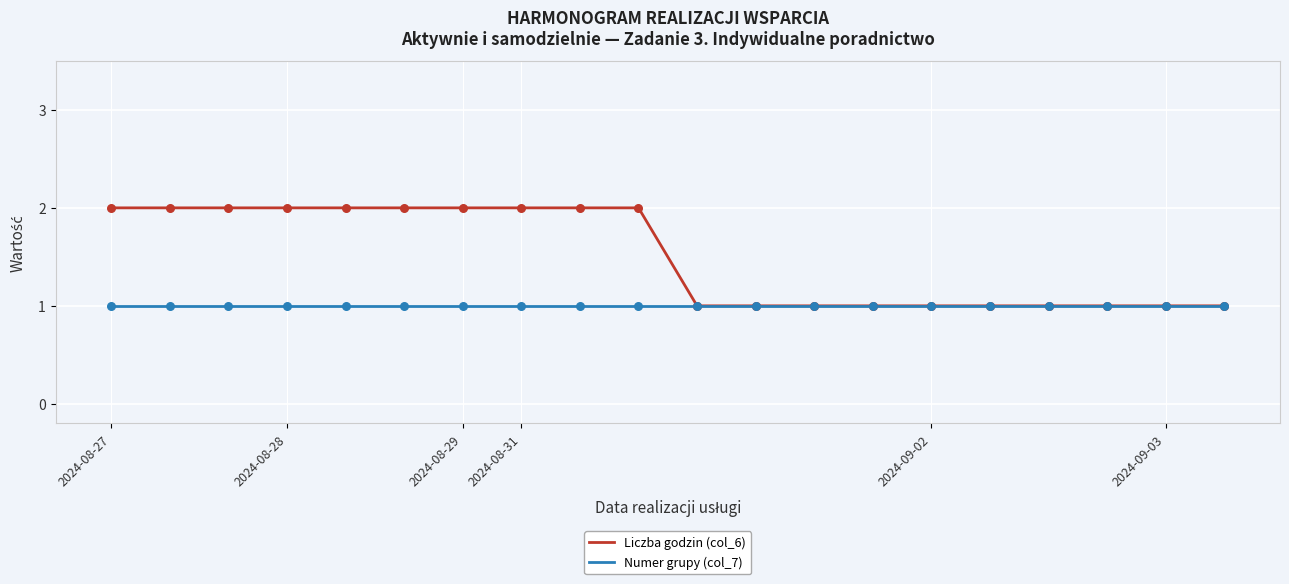

Which series has the largest range (max minus min)?

Liczba godzin (col_6)